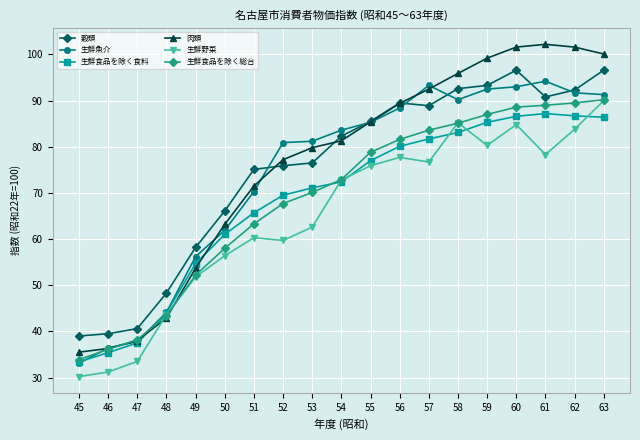

Which series ends up on top after the final intersection of 肉類 and 穀類?

肉類